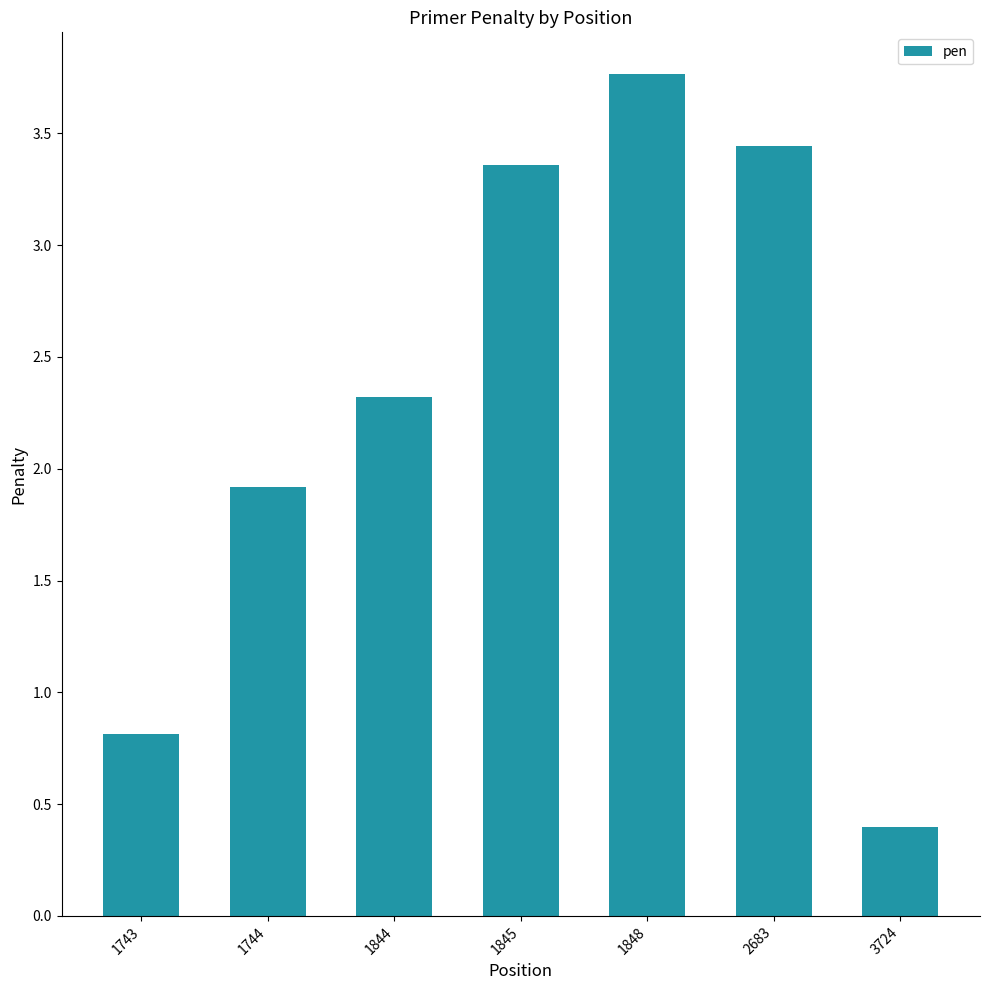

What is the smallest value displayed?

0.4